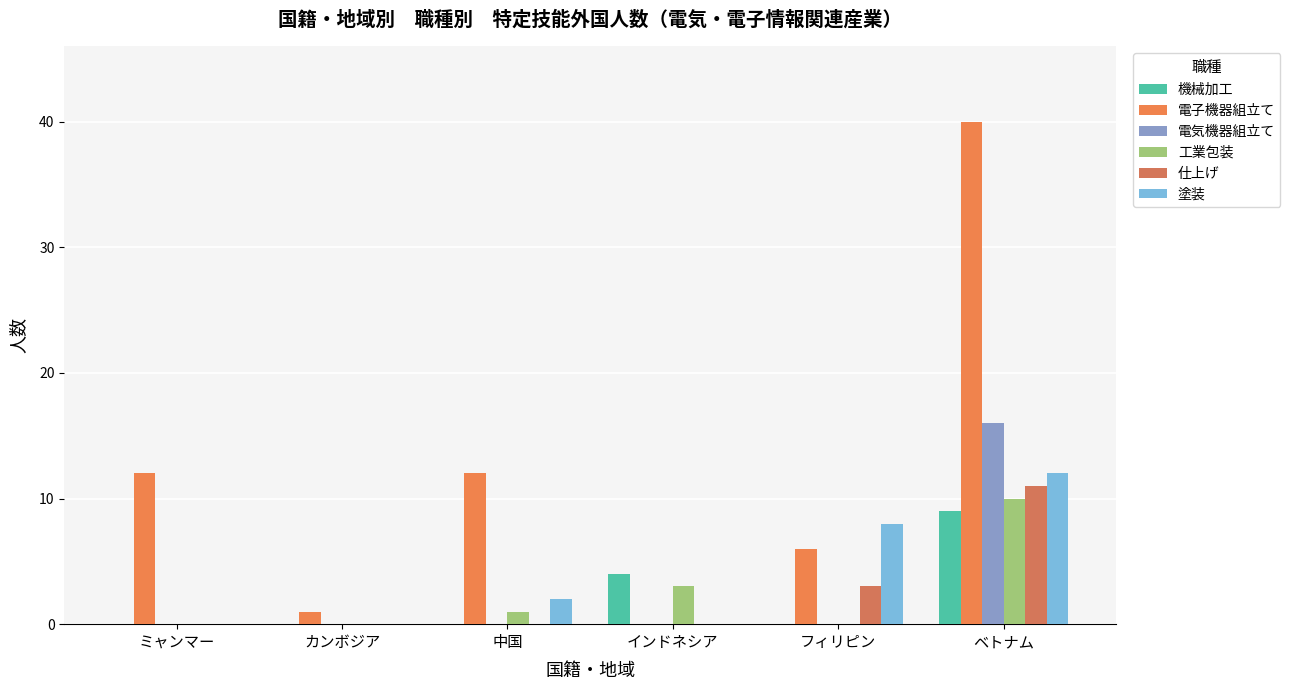

What is the difference between the highest and lowest values at インドネシア?

4